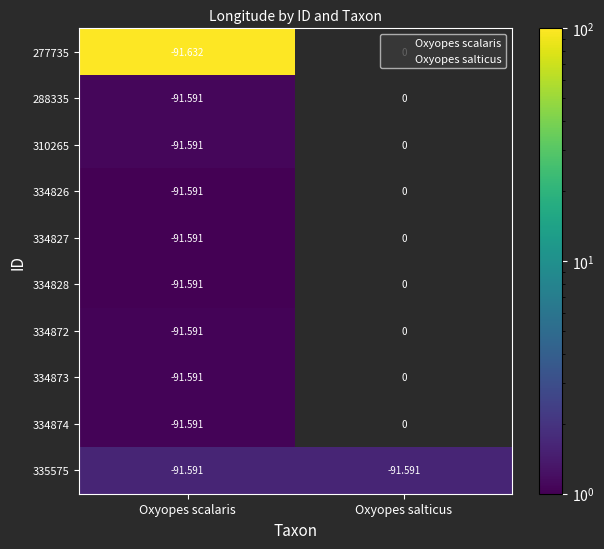

At which category is the sum across all series the highest?

Oxyopes salticus